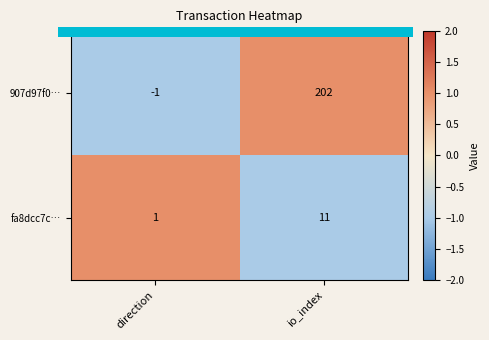

Is it true that 907d97f0… equals 202 at io_index?

True